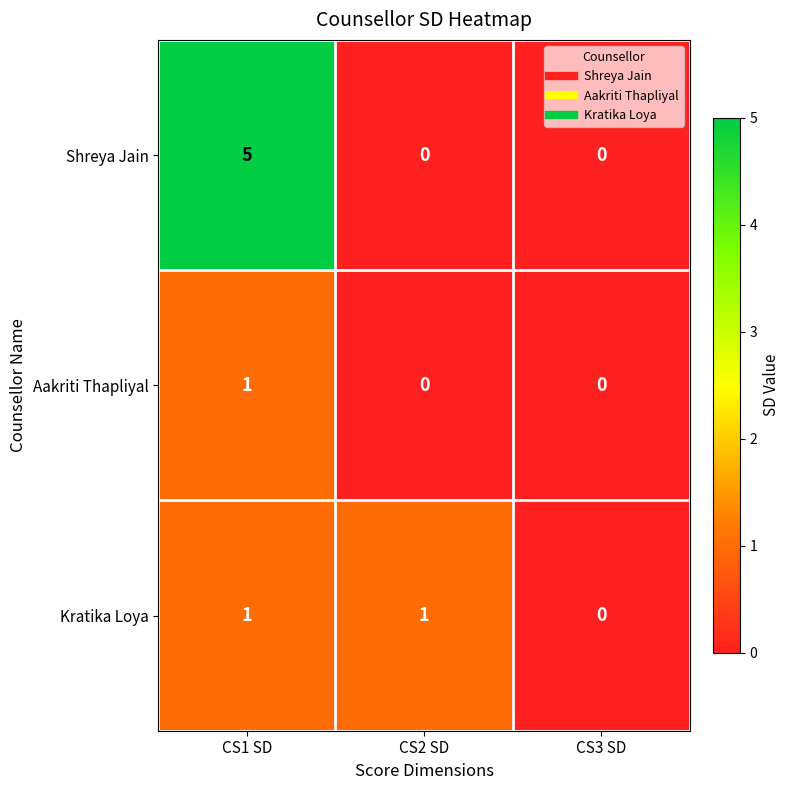

Rank the series by their average value, from highest to lowest.

Shreya Jain, Kratika Loya, Aakriti Thapliyal